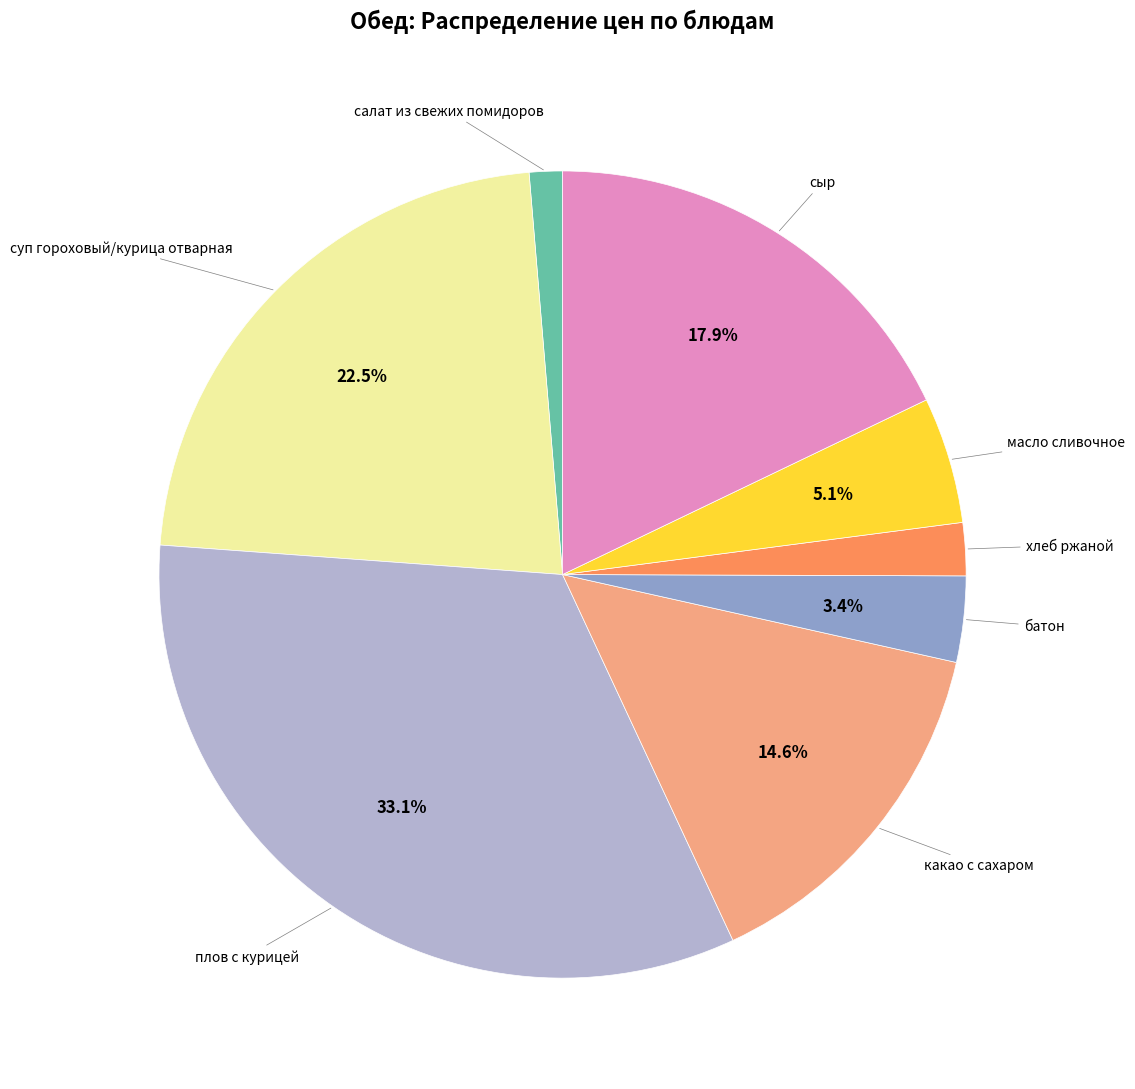

To the nearest percent, what is the difference between the largest and smallest slice percentages?

32%